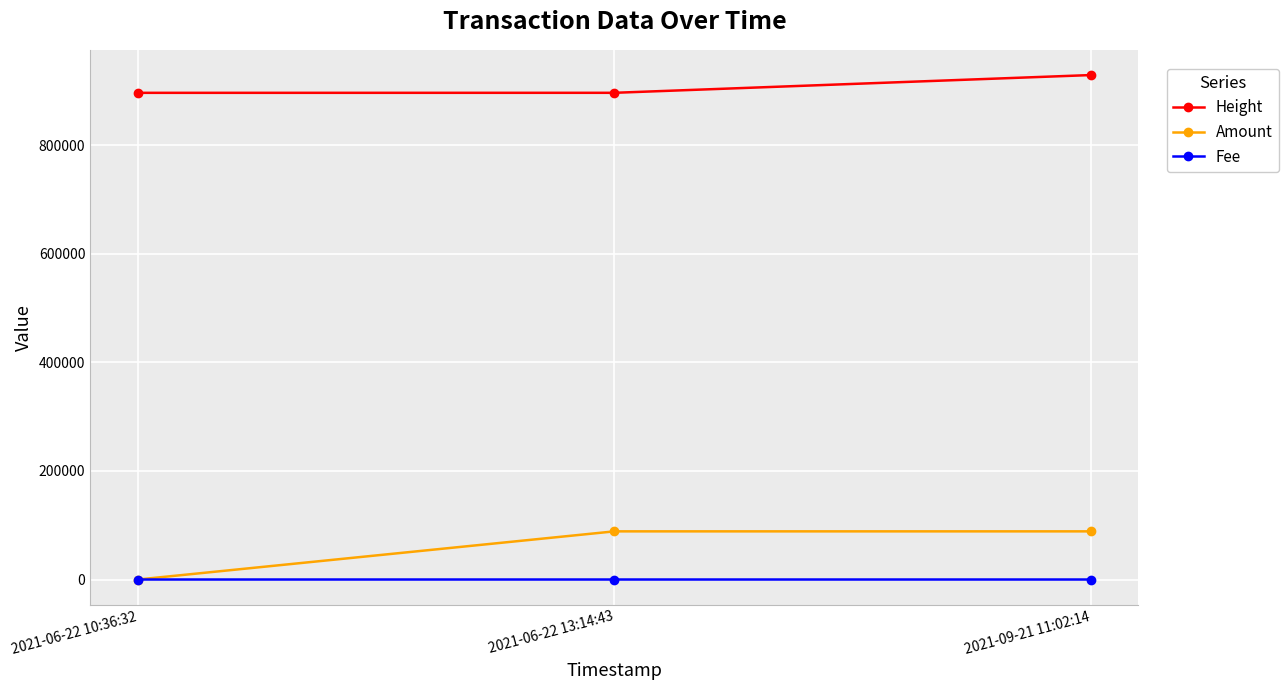

What value does the Height series have at 2021-06-22 13:14:43?

896709.0